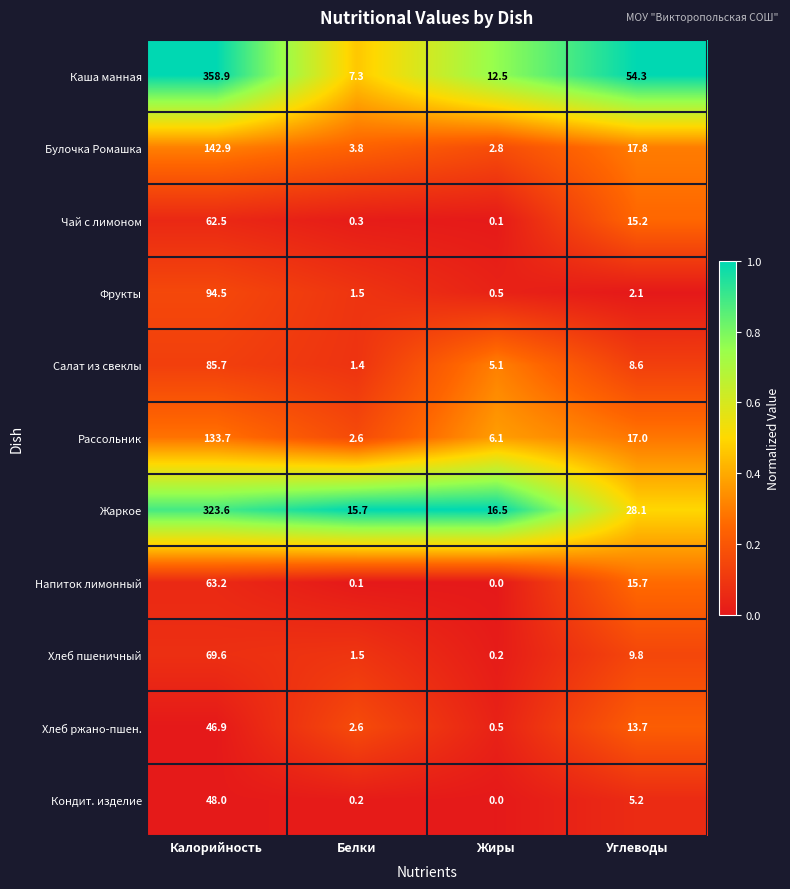

What is the difference between the highest and lowest values at Углеводы?

52.2